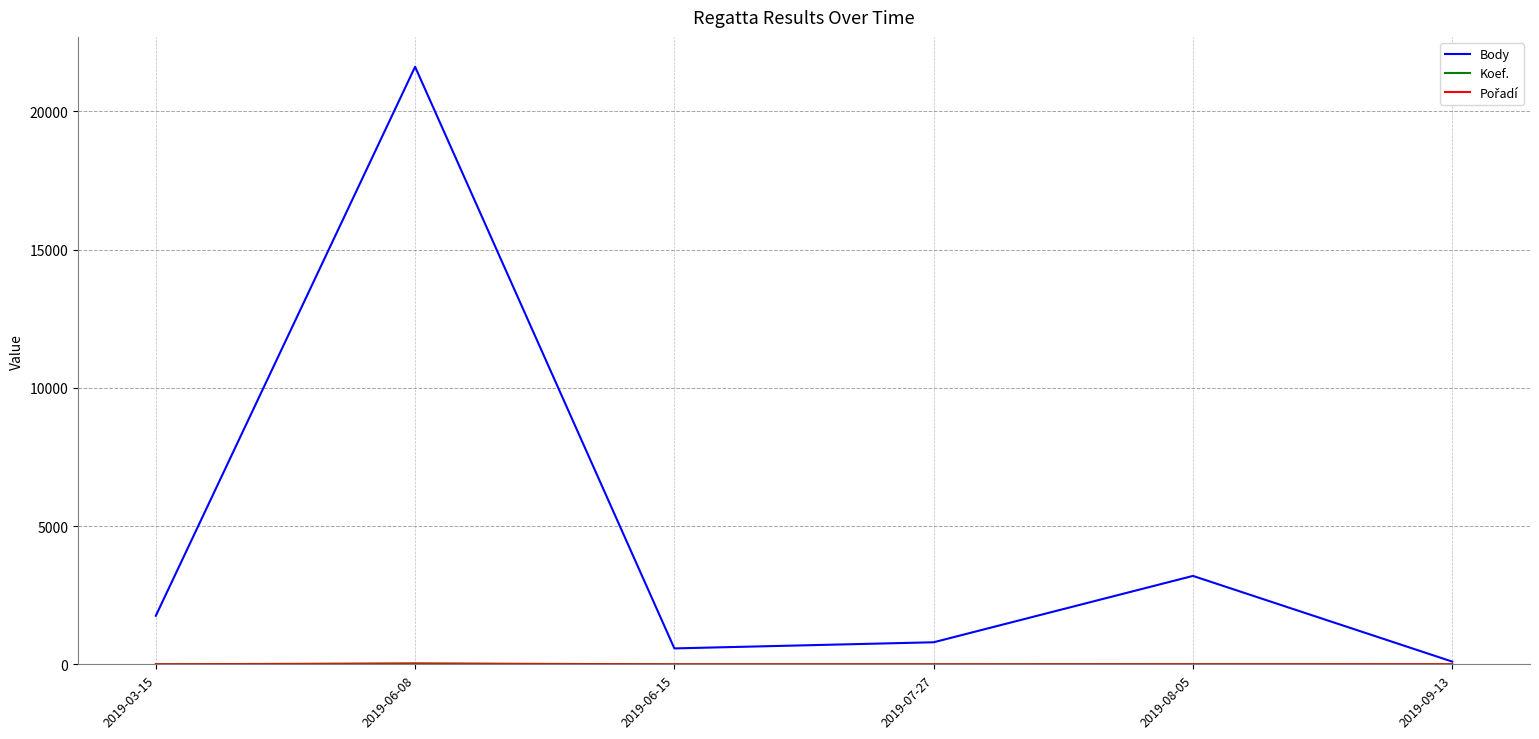

Which category has the highest value in the Body series?

2019-06-08